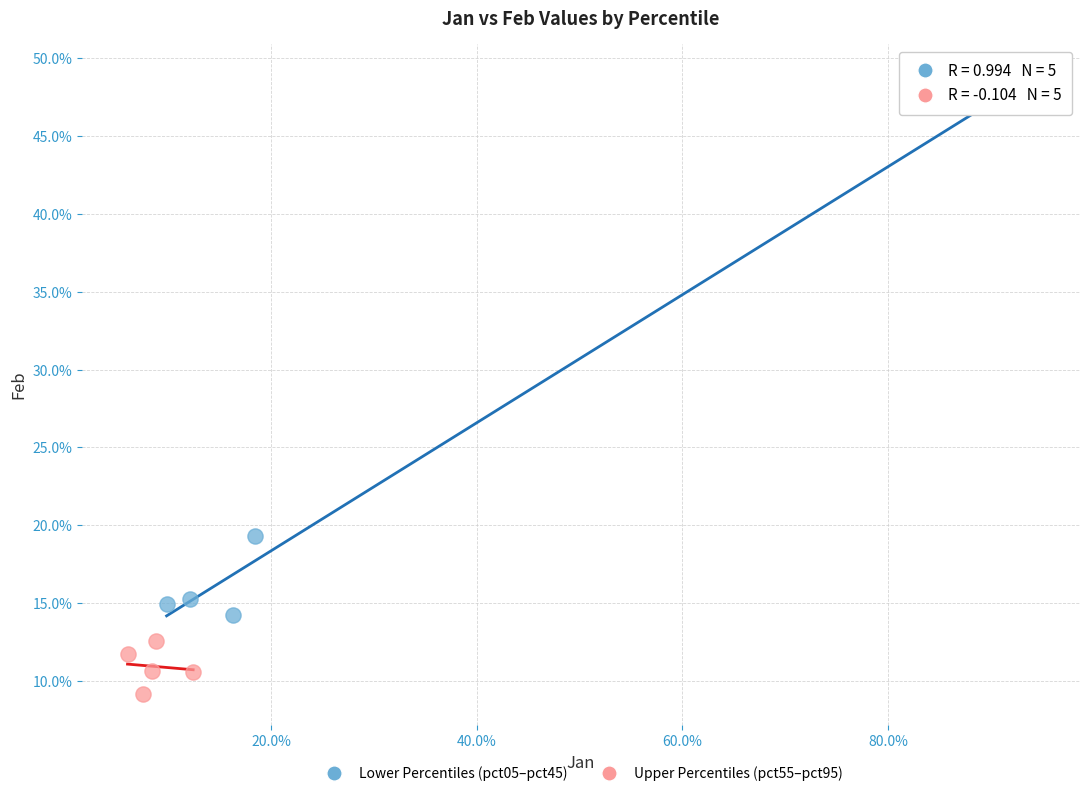

What are all the series names shown in the legend?

Lower Percentiles (pct05–pct45), Upper Percentiles (pct55–pct95)